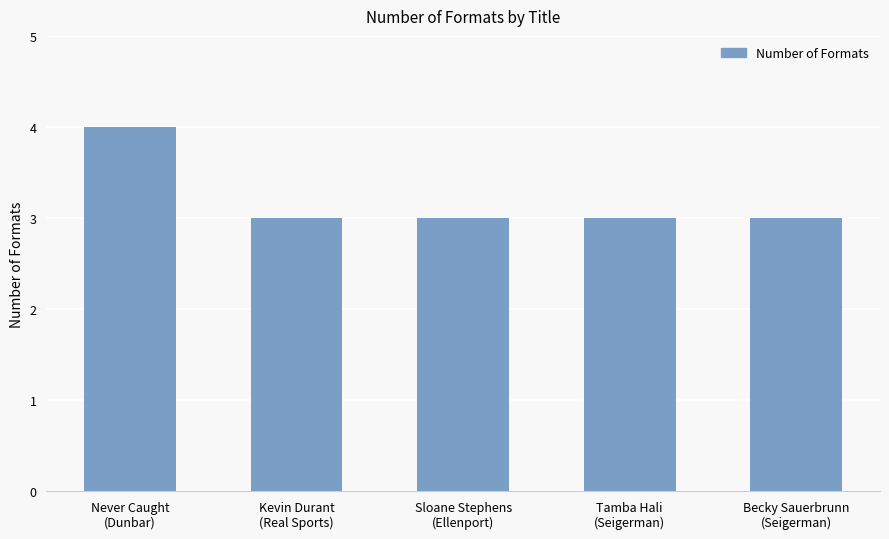

What is the value of the 1st bar from the left?

4